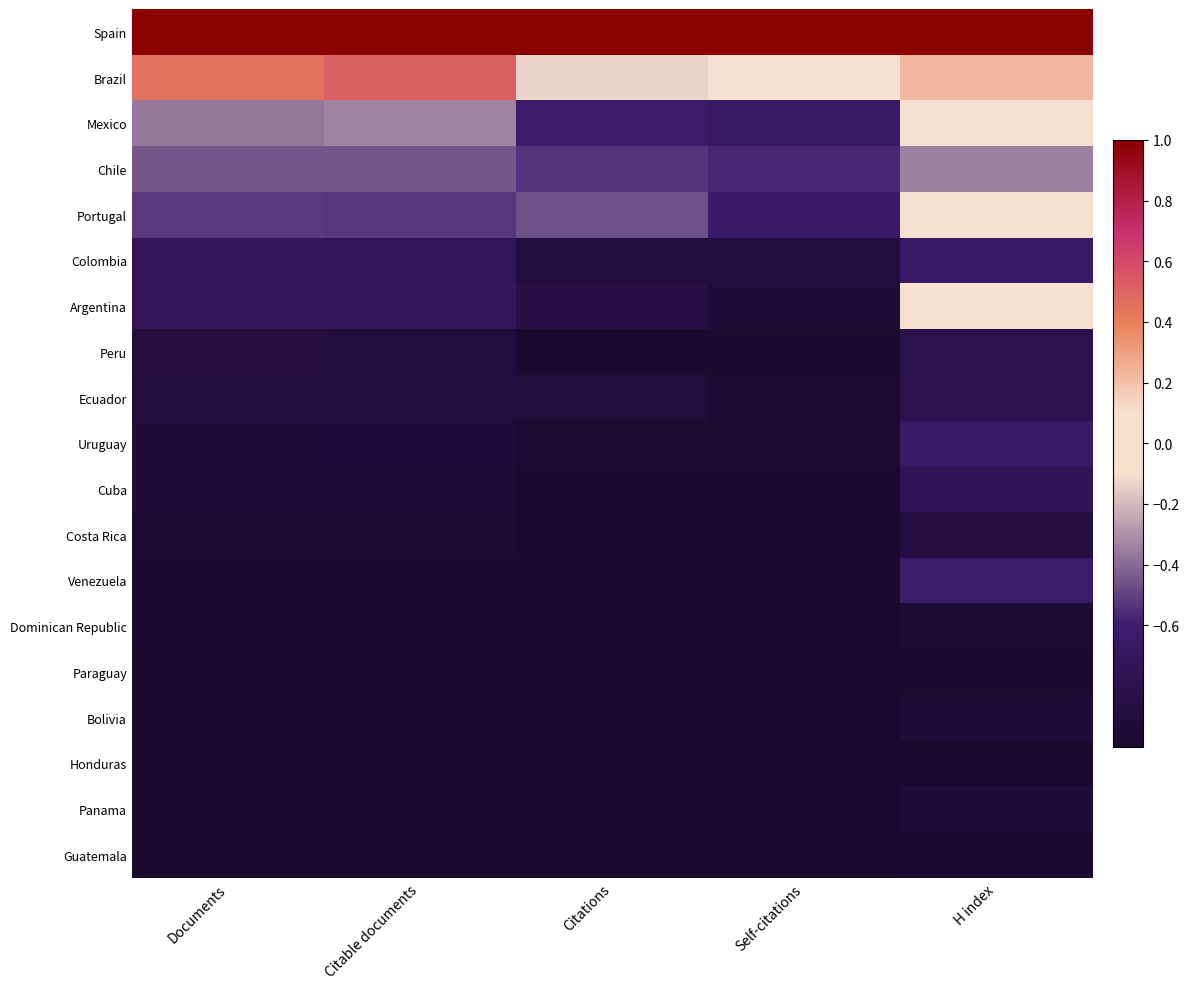

Which has a higher value, Citable documents or H index?

Citable documents